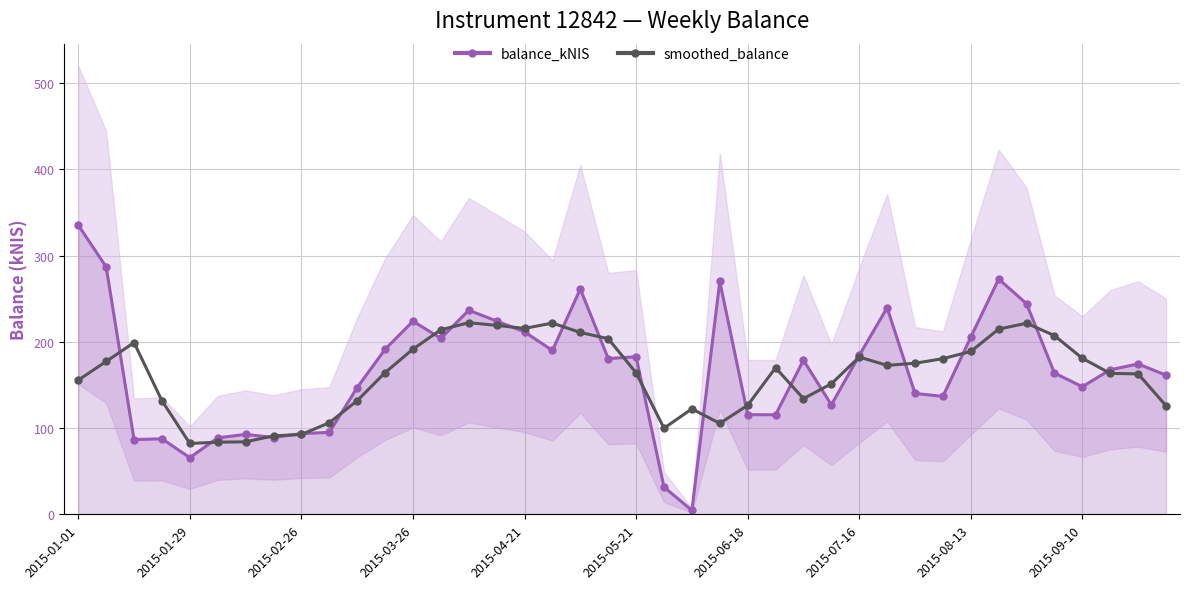

Is it true that smoothed_balance equals 215.7 at 2015-04-21?

True